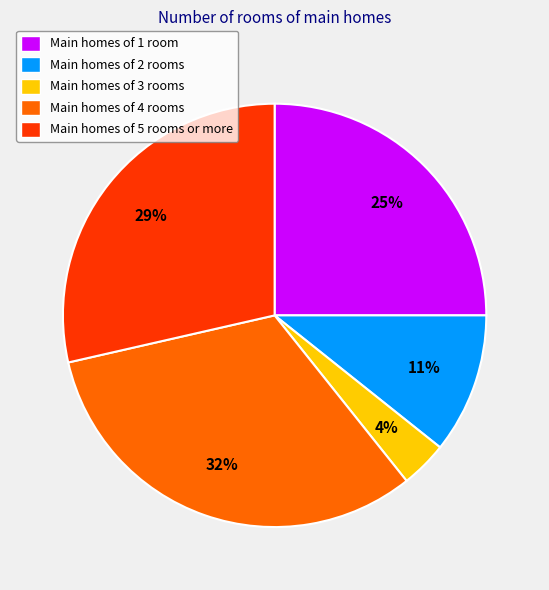

Between Main homes of 5 rooms or more and Main homes of 1 room, which is larger?

Main homes of 5 rooms or more